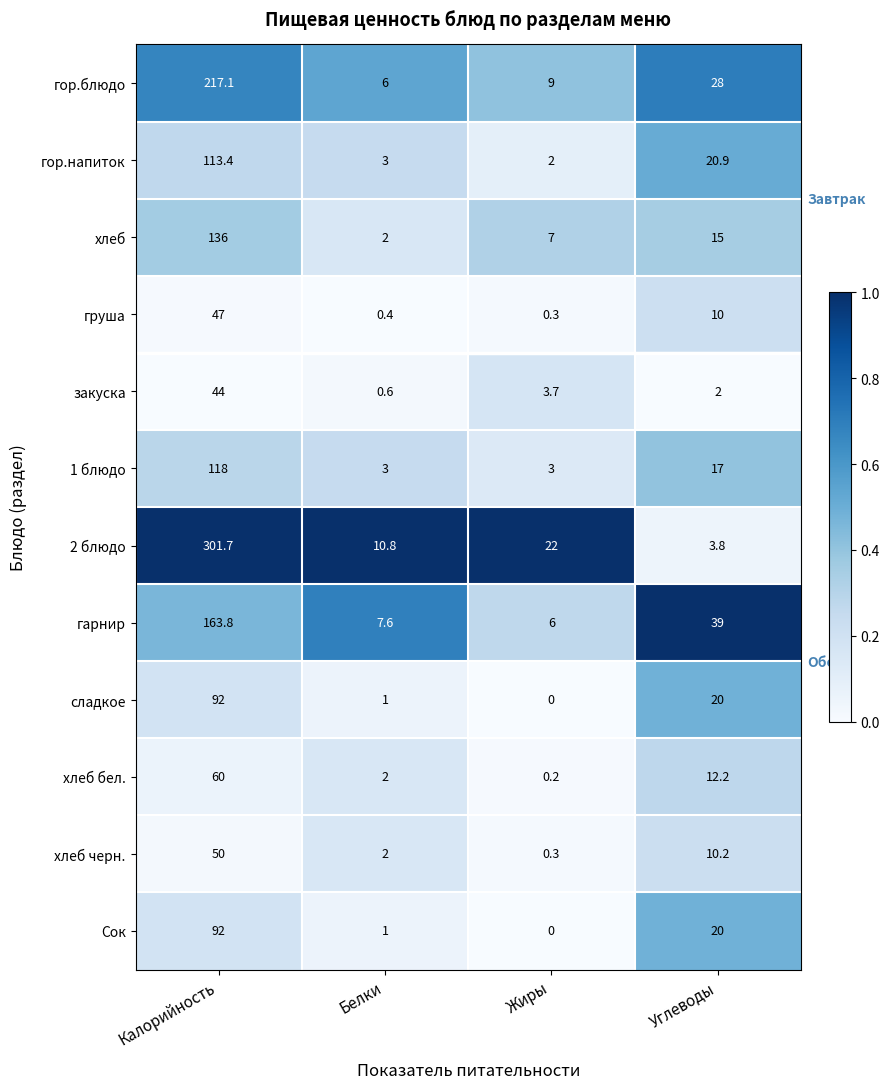

How many categories are shown in the chart?

4